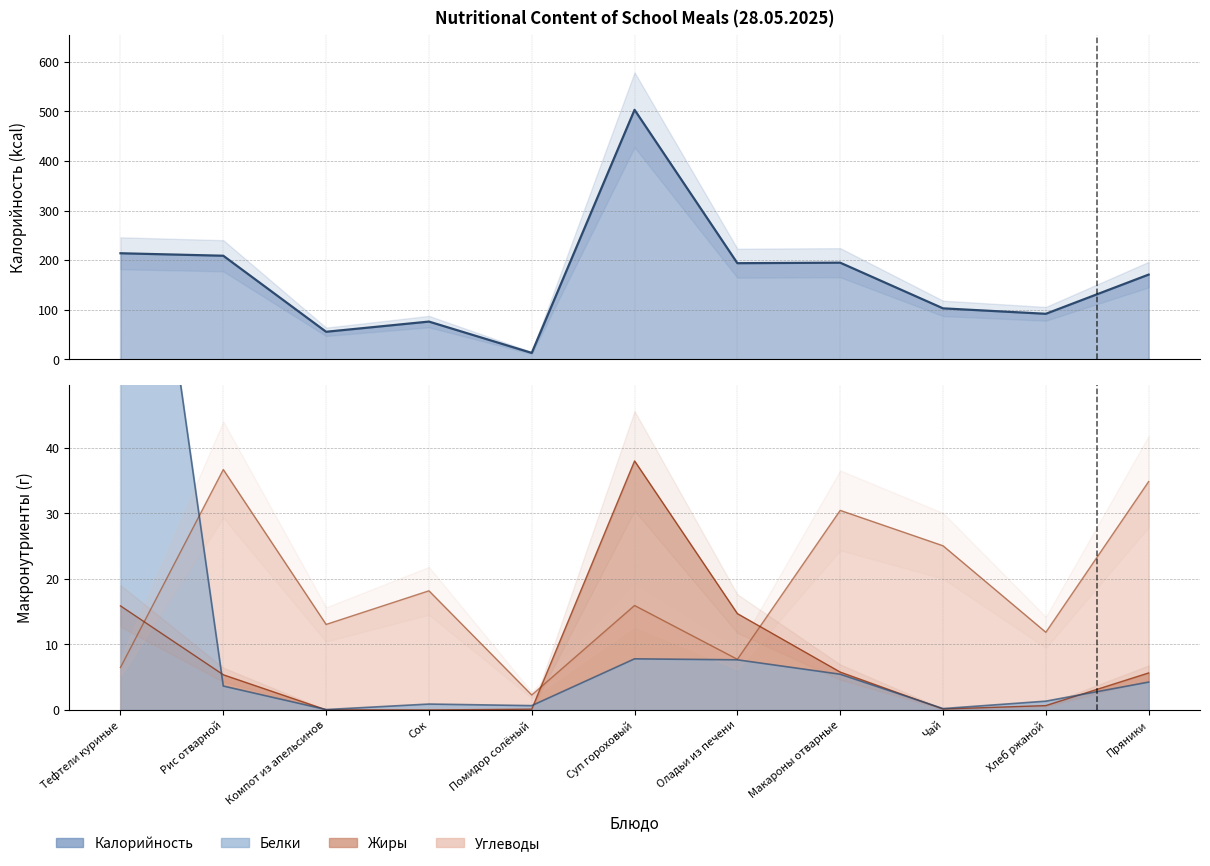

Reading left to right, extract all data points from this chart.

Калорийность: 214.0	209.0	55.8	76.3	13.2	503.0	194.0	195.0	103.0	92.0	171.0
Белки: 114.5	3.6	0.1	0.9	0.7	7.8	7.7	5.5	0.2	1.3	4.2
Жиры: 15.9	5.4	0.0	0.0	0.1	38.0	14.7	5.8	0.1	0.7	5.7
Углеводы: 6.5	36.7	13.1	18.2	2.3	15.9	7.7	30.4	25.1	11.8	34.9